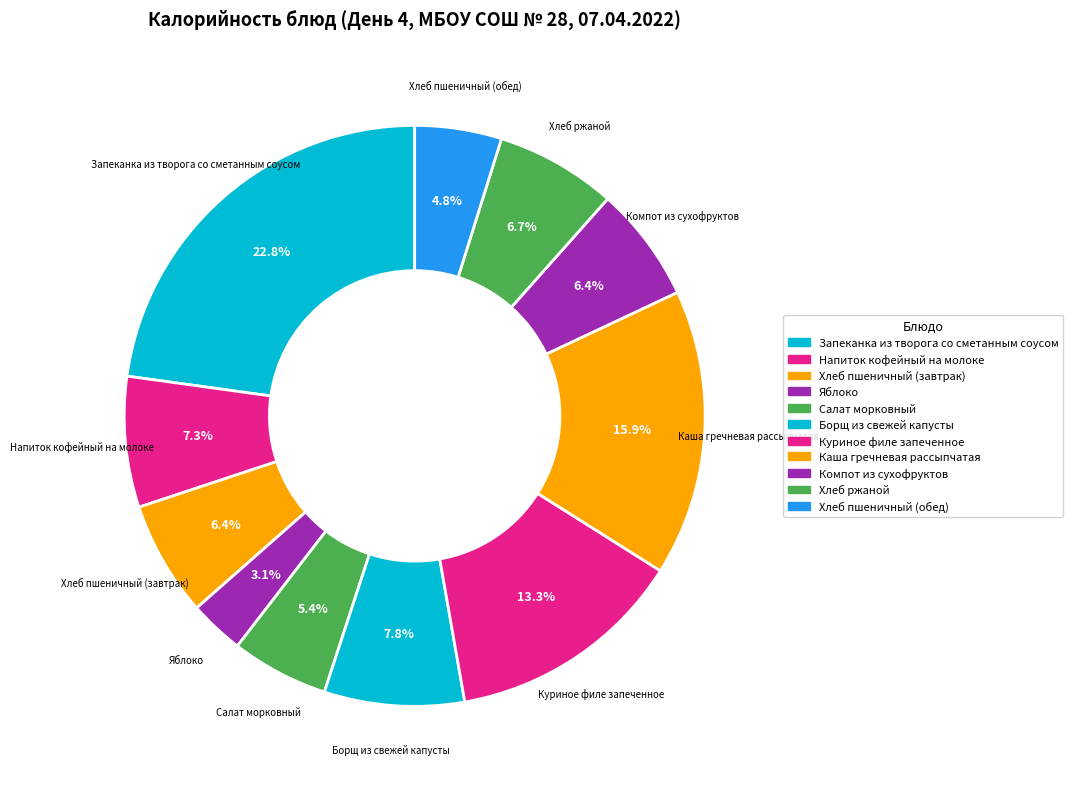

How many slices are in this pie chart?

11